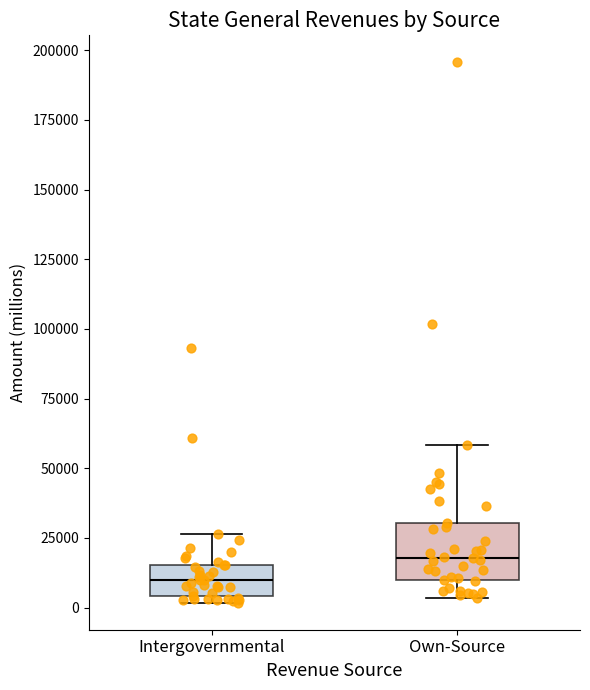

Reading left to right, read every box against the y-axis: the position of its median line, the range the box covers, and the ends of its whiskers. The values are not printed on the chart, so give them approximately, as read against the axis.

Intergovernmental: median 10000, box 5000 to 15000, whiskers 0 to 25000
Own-Source: median 20000, box 10000 to 30000, whiskers 5000 to 60000